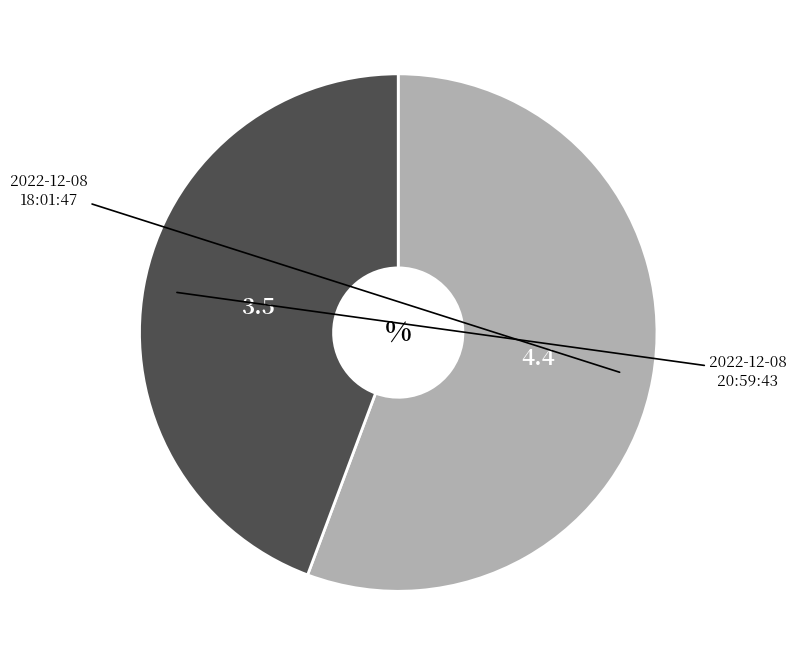

Does any single category account for the majority?

Yes